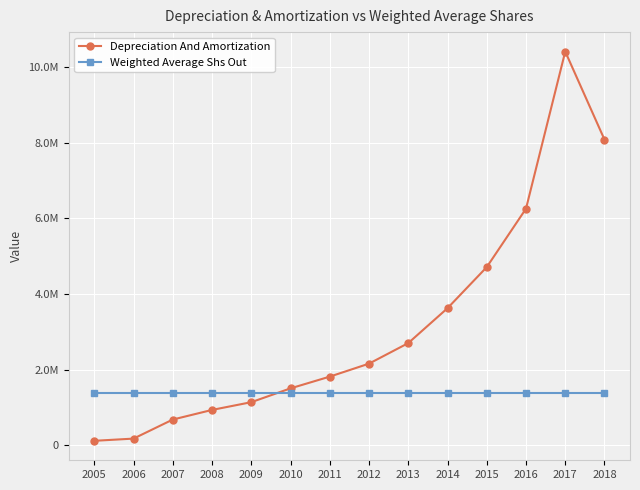

What is the lowest value of the Depreciation And Amortization series?

113250.0